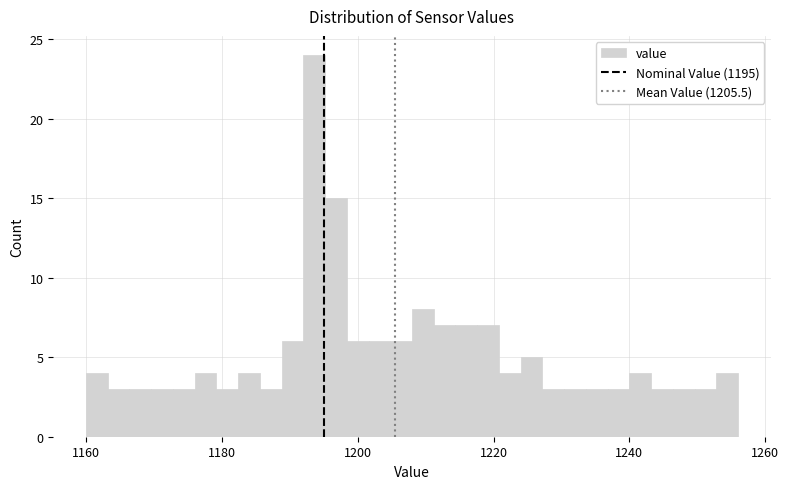

Read against the x-axis, roughly where is the centre of the tallest bar?

1194